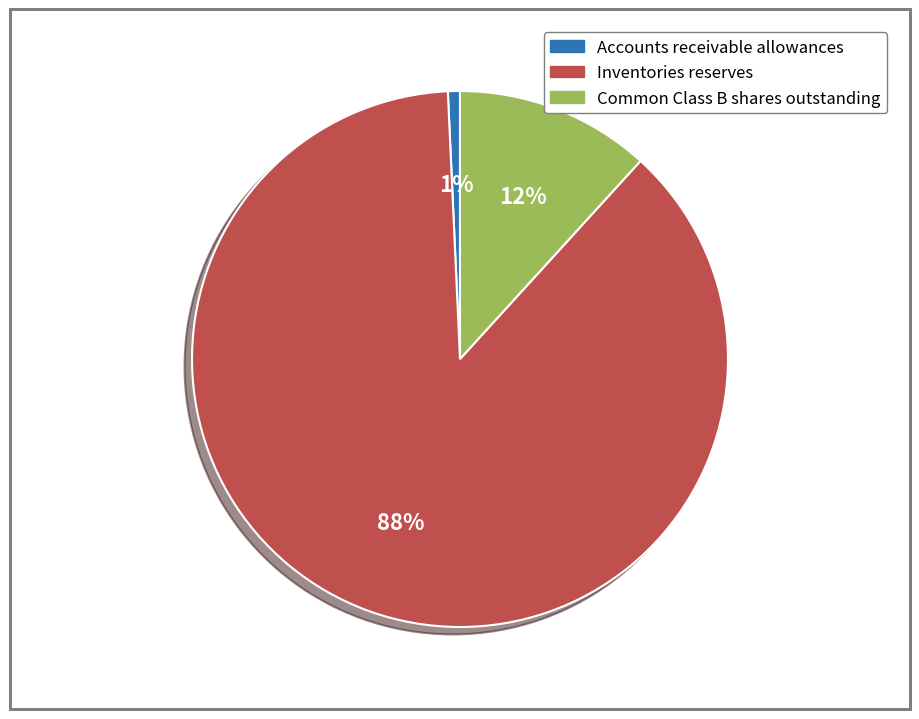

Count the number of slices in the pie.

3